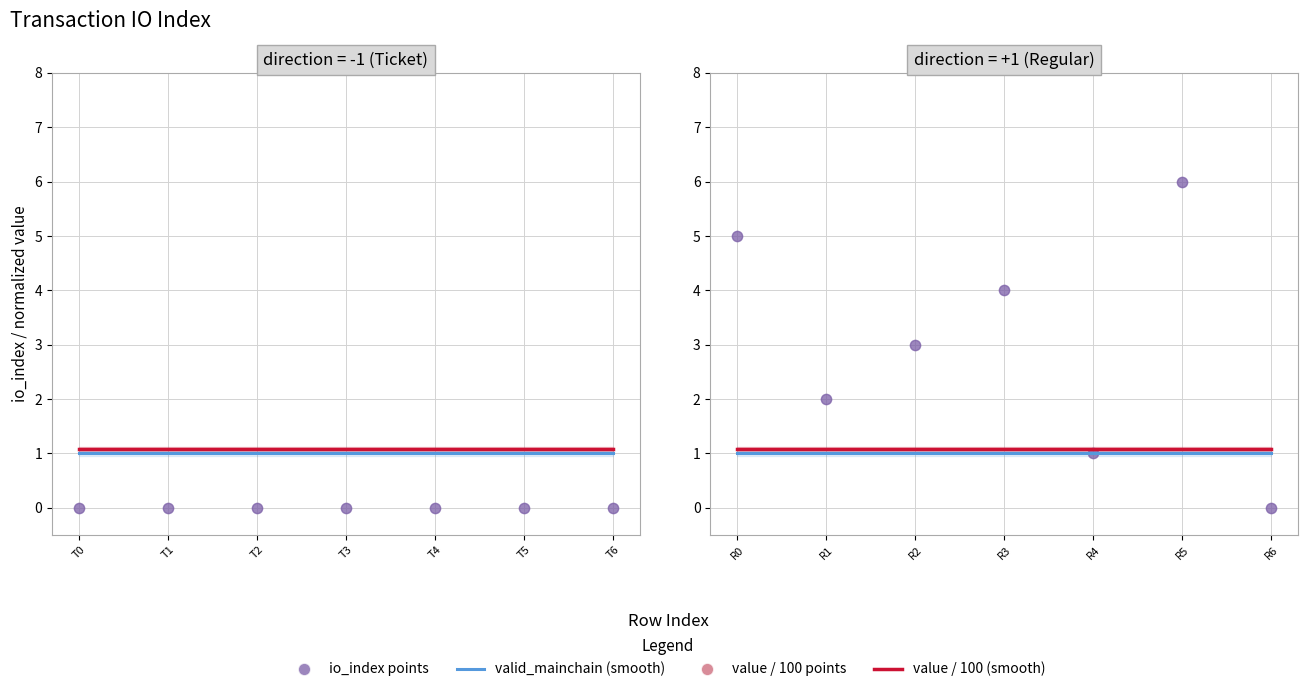

Which series has the largest total across all categories?

io_index points